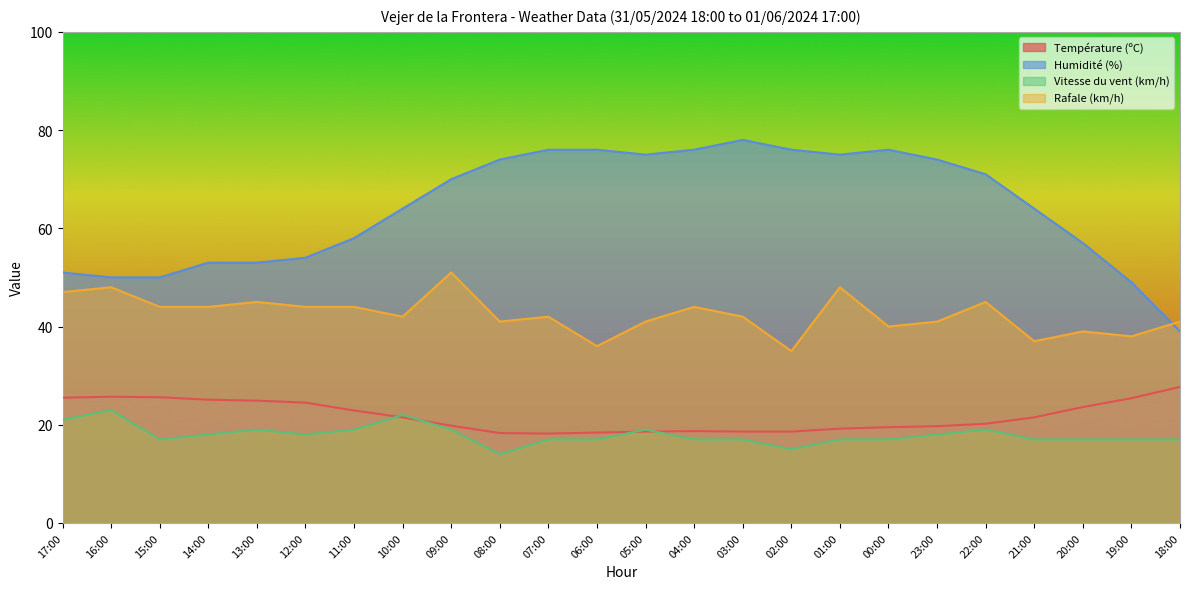

Reading left to right, list all the values displayed in this chart.

Température (ºC): 17:00=25.5	16:00=25.7	15:00=25.6	14:00=25.1	13:00=24.9	12:00=24.5	11:00=22.9	10:00=21.5	09:00=19.8	08:00=18.3	07:00=18.2	06:00=18.4	05:00=18.6	04:00=18.7	03:00=18.6	02:00=18.6	01:00=19.2	00:00=19.5	23:00=19.7	22:00=20.2	21:00=21.5	20:00=23.6	19:00=25.4	18:00=27.7
Humidité (%): 17:00=51.0	16:00=50.0	15:00=50.0	14:00=53.0	13:00=53.0	12:00=54.0	11:00=58.0	10:00=64.0	09:00=70.0	08:00=74.0	07:00=76.0	06:00=76.0	05:00=75.0	04:00=76.0	03:00=78.0	02:00=76.0	01:00=75.0	00:00=76.0	23:00=74.0	22:00=71.0	21:00=64.0	20:00=57.0	19:00=49.0	18:00=39.0
Vitesse du vent (km/h): 17:00=21.0	16:00=23.0	15:00=17.0	14:00=18.0	13:00=19.0	12:00=18.0	11:00=19.0	10:00=22.0	09:00=19.0	08:00=14.0	07:00=17.0	06:00=17.0	05:00=19.0	04:00=17.0	03:00=17.0	02:00=15.0	01:00=17.0	00:00=17.0	23:00=18.0	22:00=19.0	21:00=17.0	20:00=17.0	19:00=17.0	18:00=17.0
Rafale (km/h): 17:00=47.0	16:00=48.0	15:00=44.0	14:00=44.0	13:00=45.0	12:00=44.0	11:00=44.0	10:00=42.0	09:00=51.0	08:00=41.0	07:00=42.0	06:00=36.0	05:00=41.0	04:00=44.0	03:00=42.0	02:00=35.0	01:00=48.0	00:00=40.0	23:00=41.0	22:00=45.0	21:00=37.0	20:00=39.0	19:00=38.0	18:00=41.0